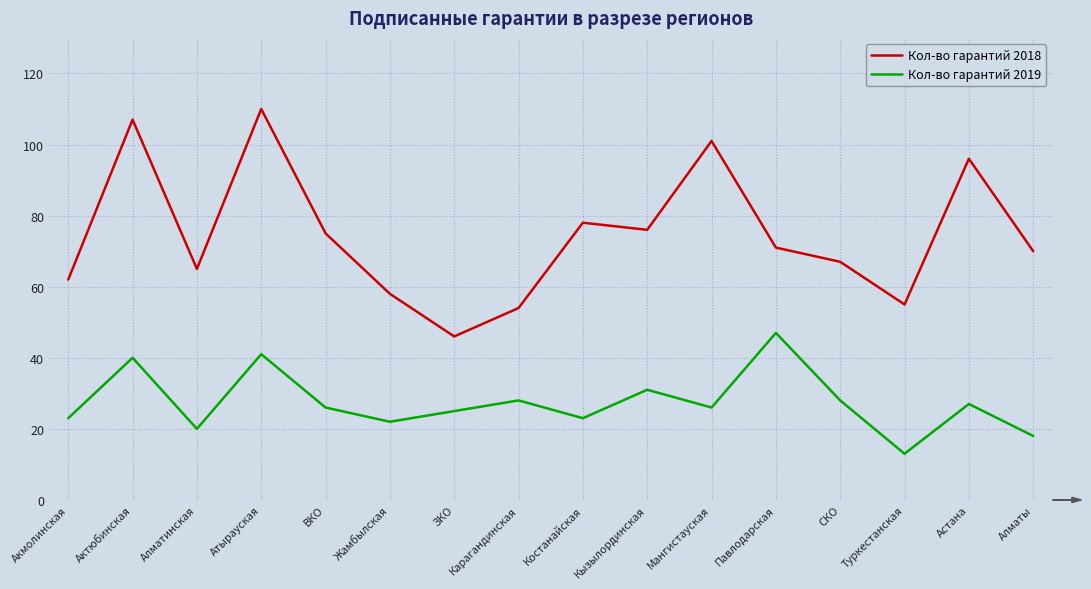

Which series has the widest spread of values?

Кол-во гарантий 2018